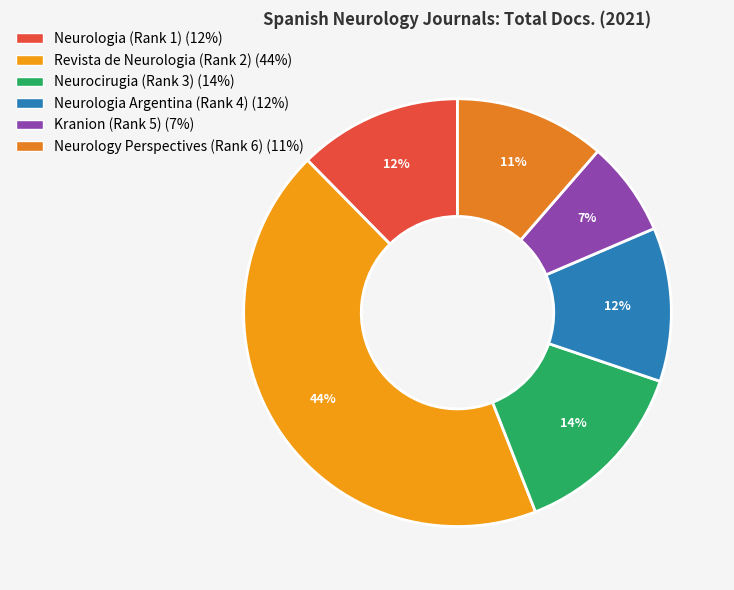

How many slices are in this pie chart?

6